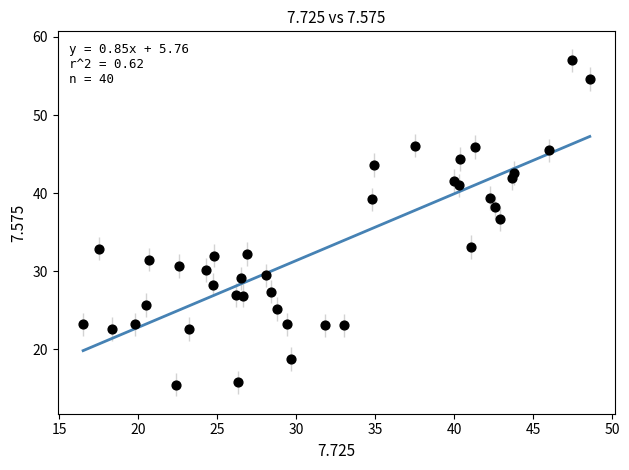

What is the range of Y values (max minus min)?

41.5